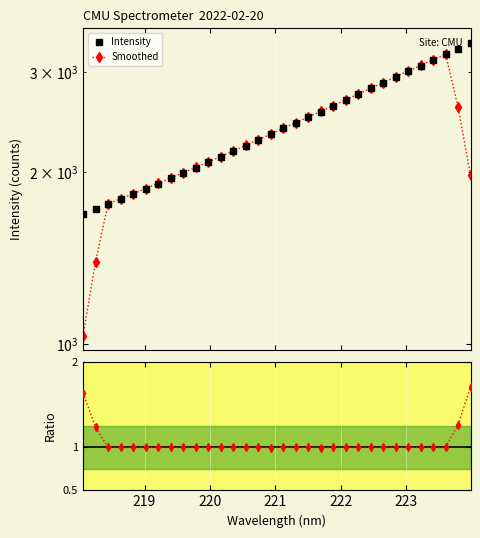

List the series in order of their peak value, lowest first.

Ratio to Smoothed, Smoothed, Intensity